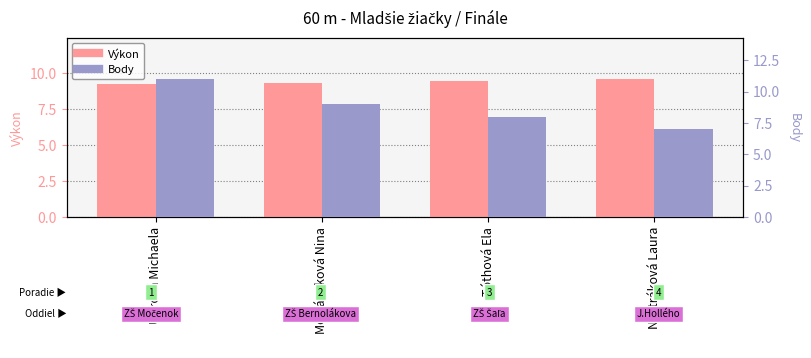

What is the lowest value of the Výkon series?

9.2